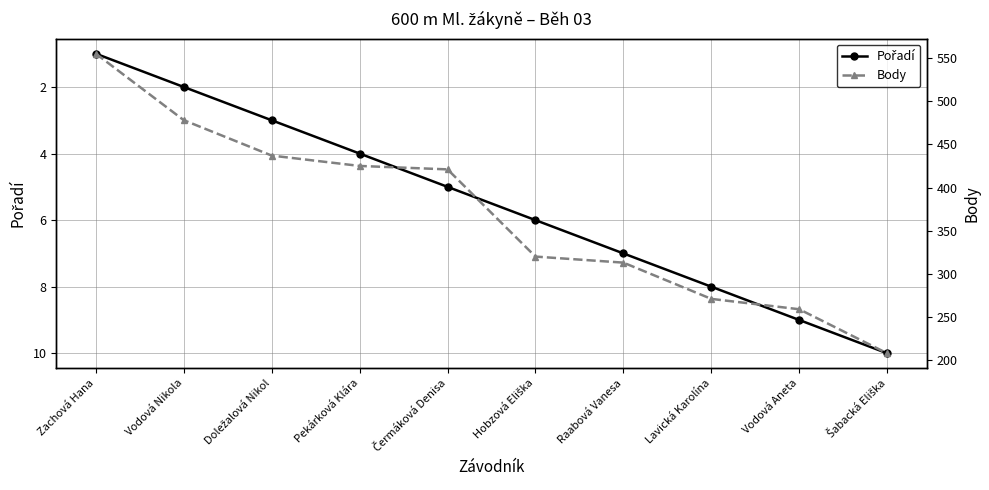

Where does the Body series first go above 421?

Zachová Hana